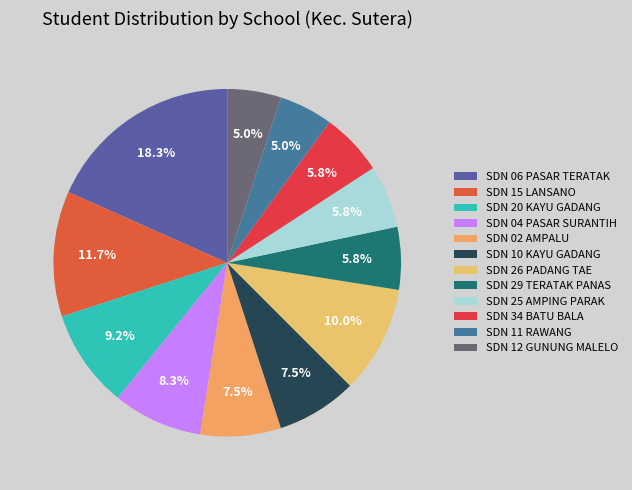

To the nearest percent, what is the combined percentage of SDN 15 LANSANO and SDN 10 KAYU GADANG?

19%